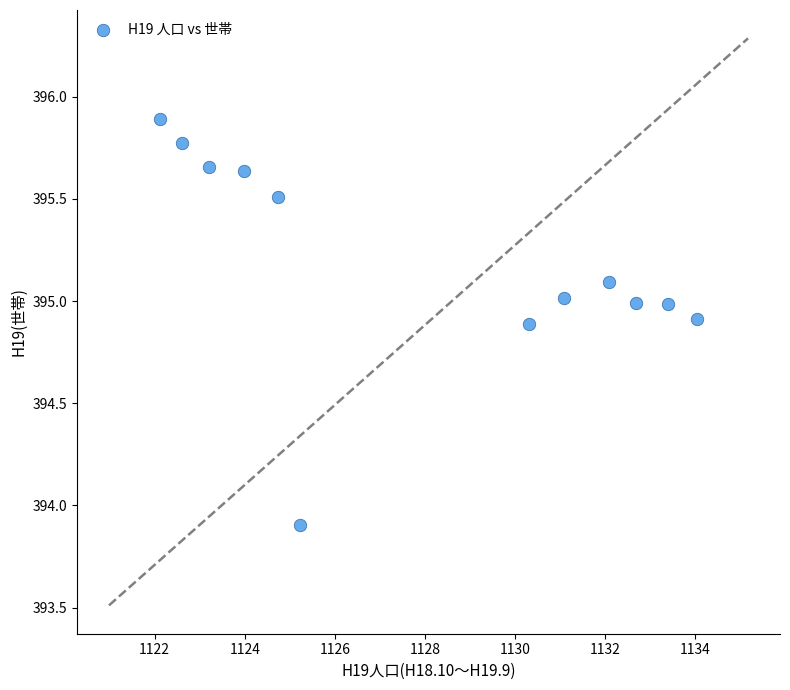

What is the average X value?

1128.0